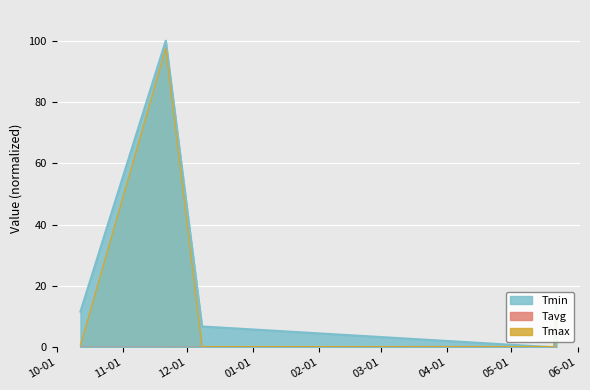

Which series has the largest total across all categories?

Tmin